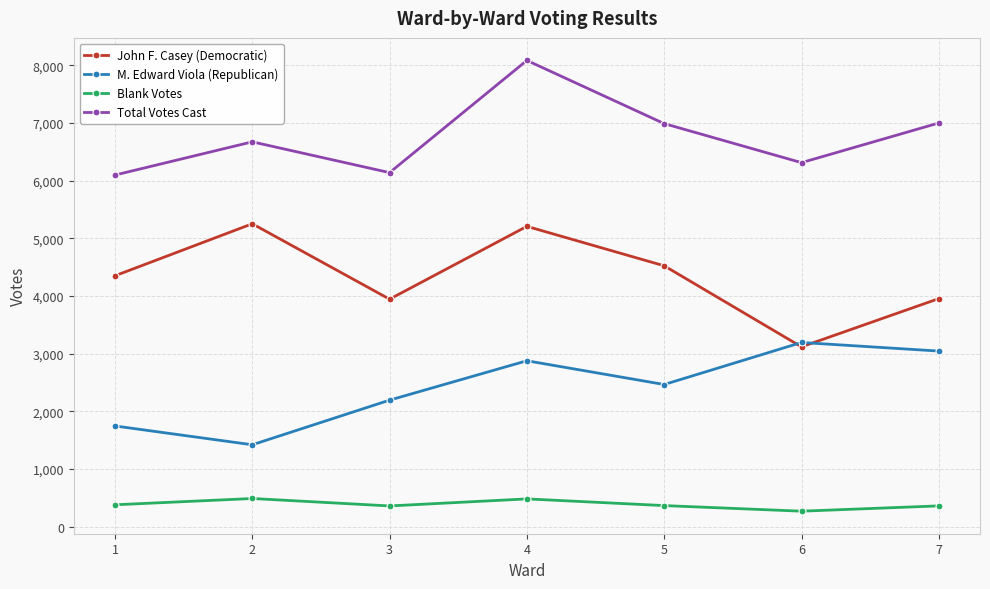

True or false: Total Votes Cast and John F. Casey (Democratic) cross at least once.

False